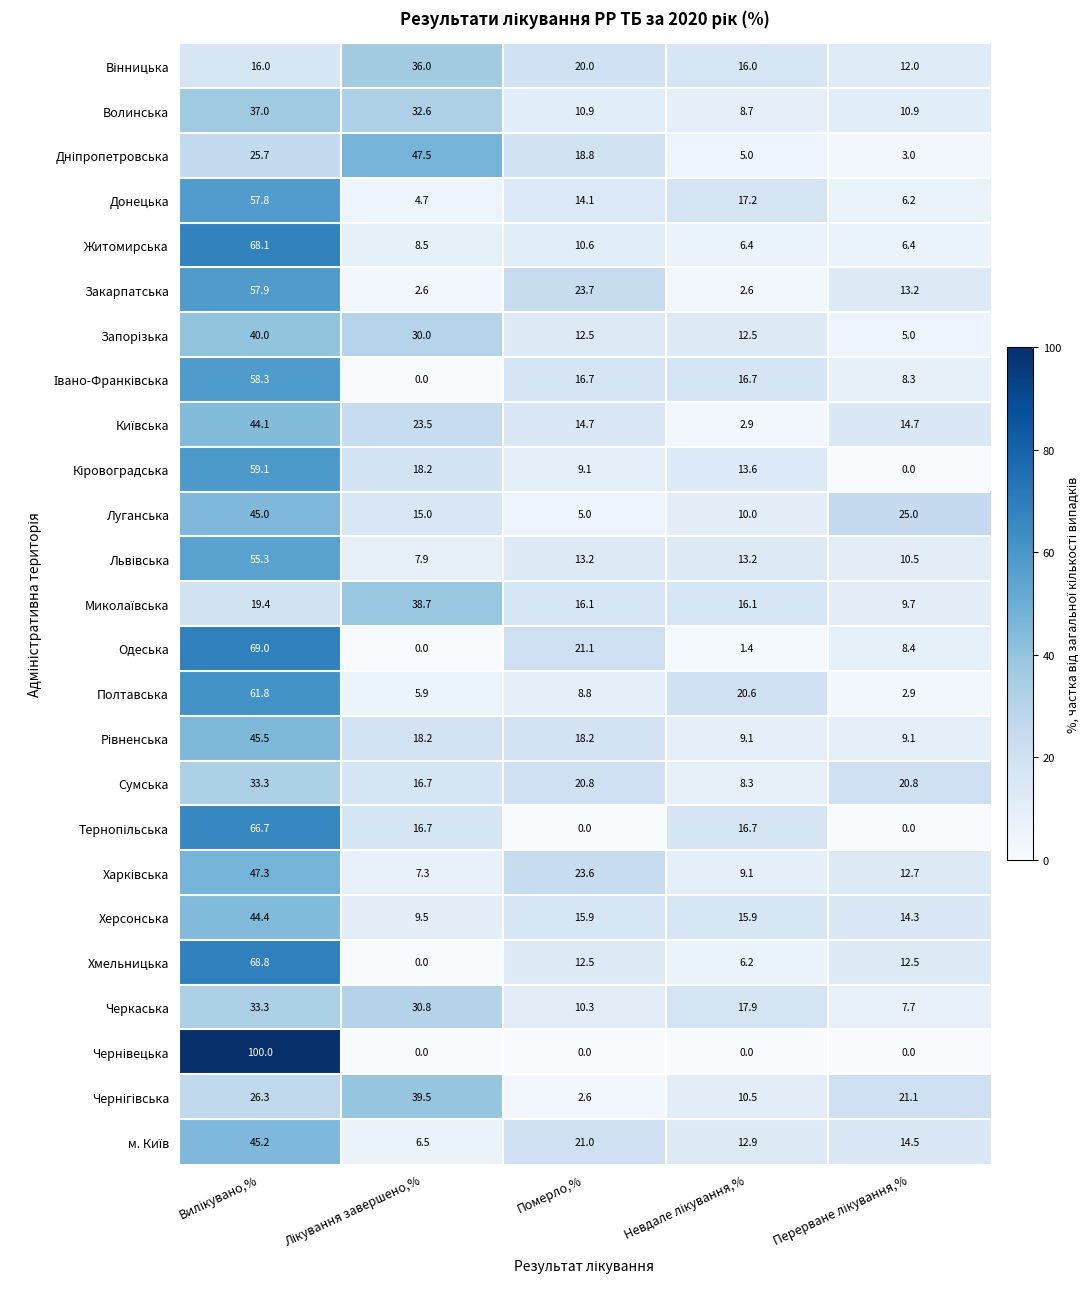

What is the greatest value displayed?

100.0